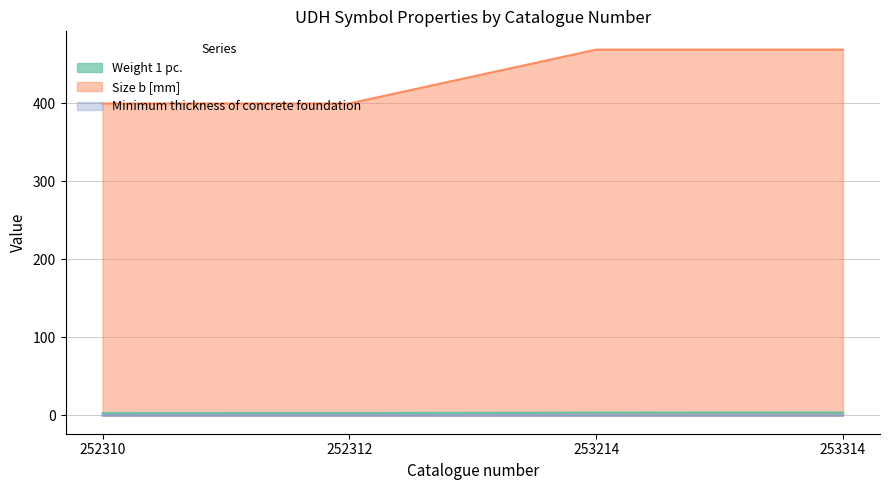

Which series has the widest spread of values?

Size b [mm]